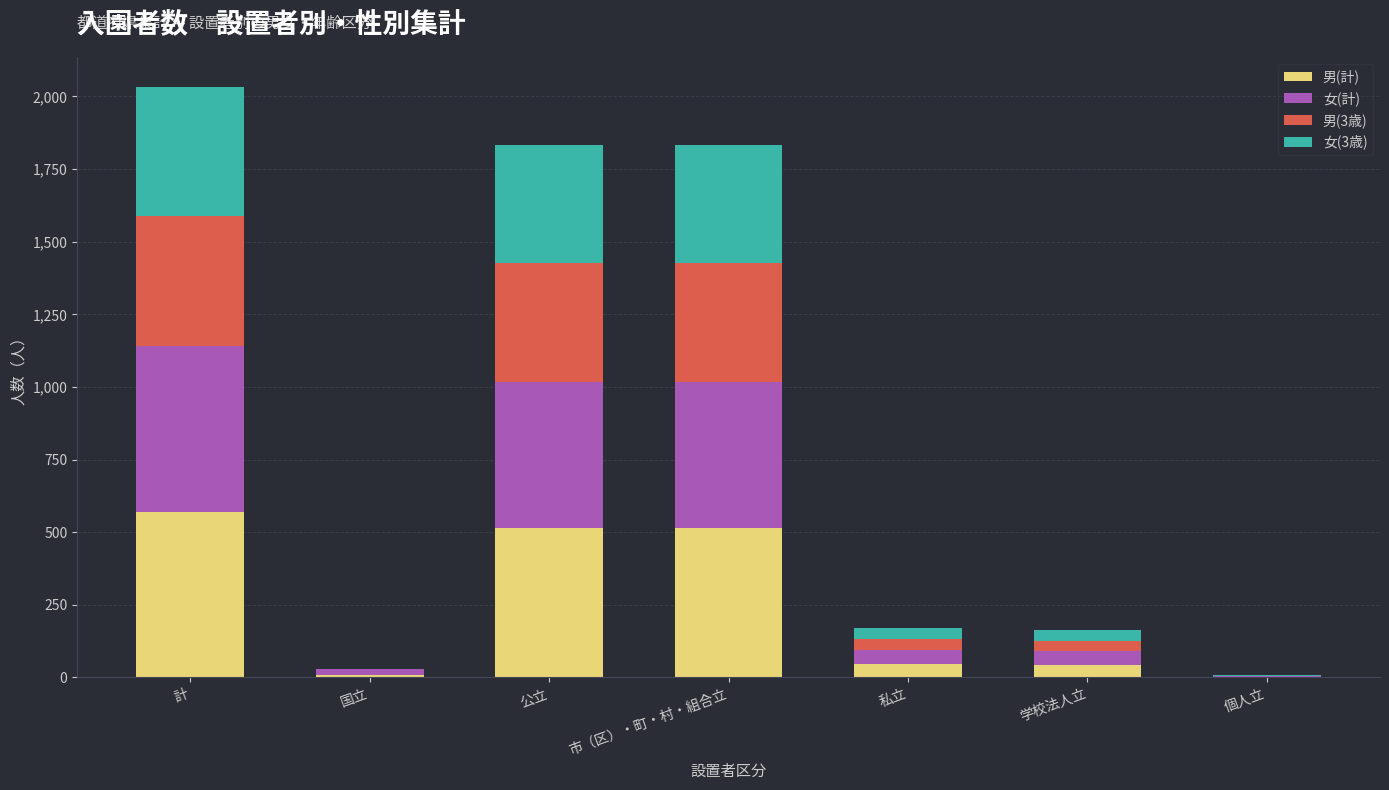

What are all the series names shown in the legend?

男(計), 女(計), 男(3歳), 女(3歳)